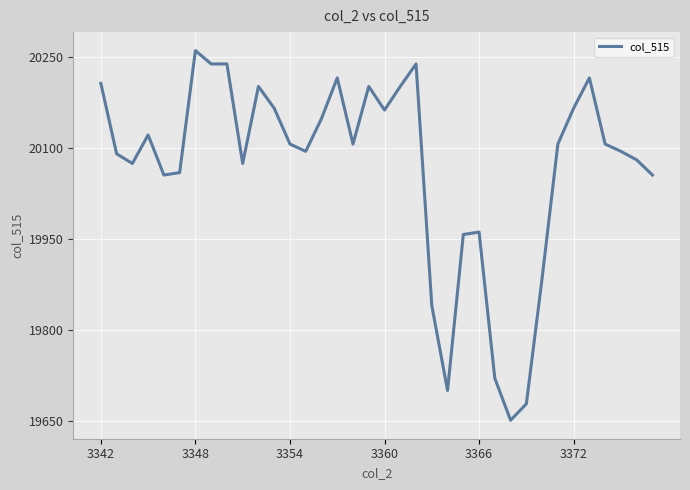

What is the sum of all values?

722465